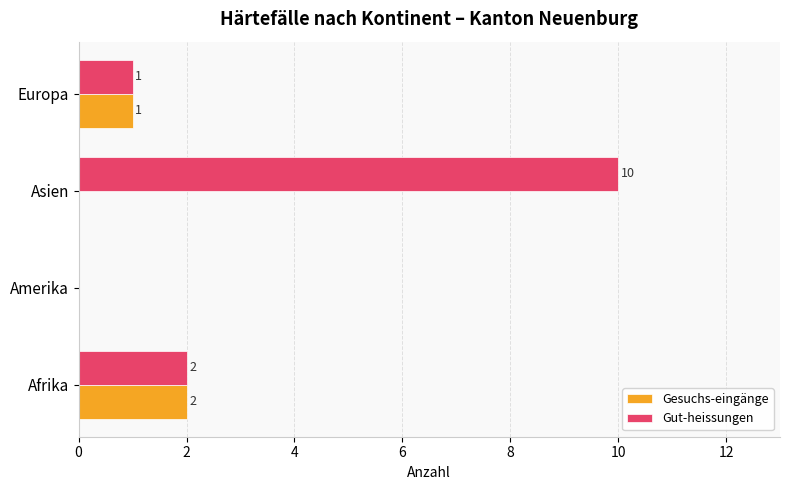

At which label is Gut-heissungen closest to 5?

Afrika